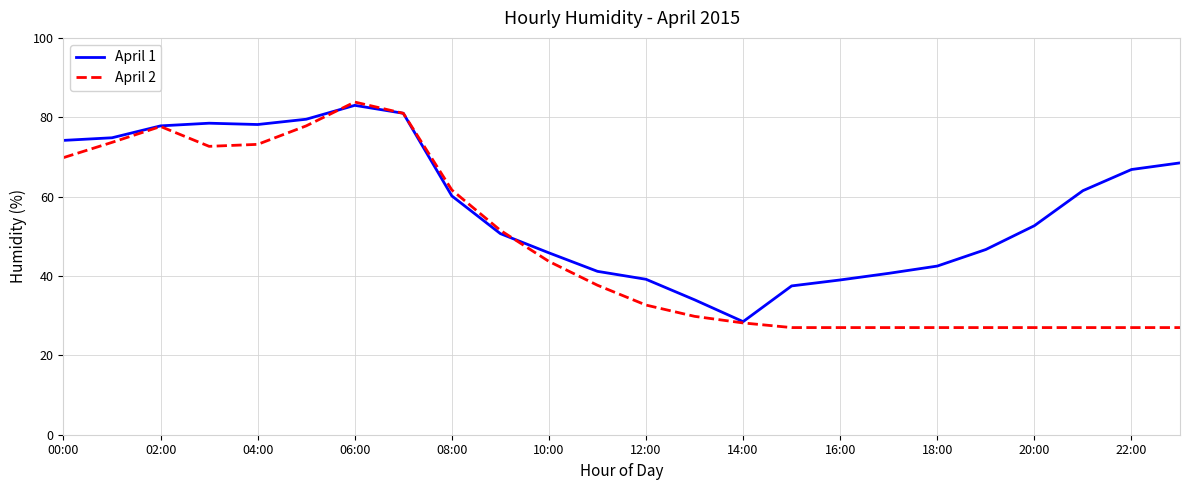

What is the maximum value shown in the chart?

83.8